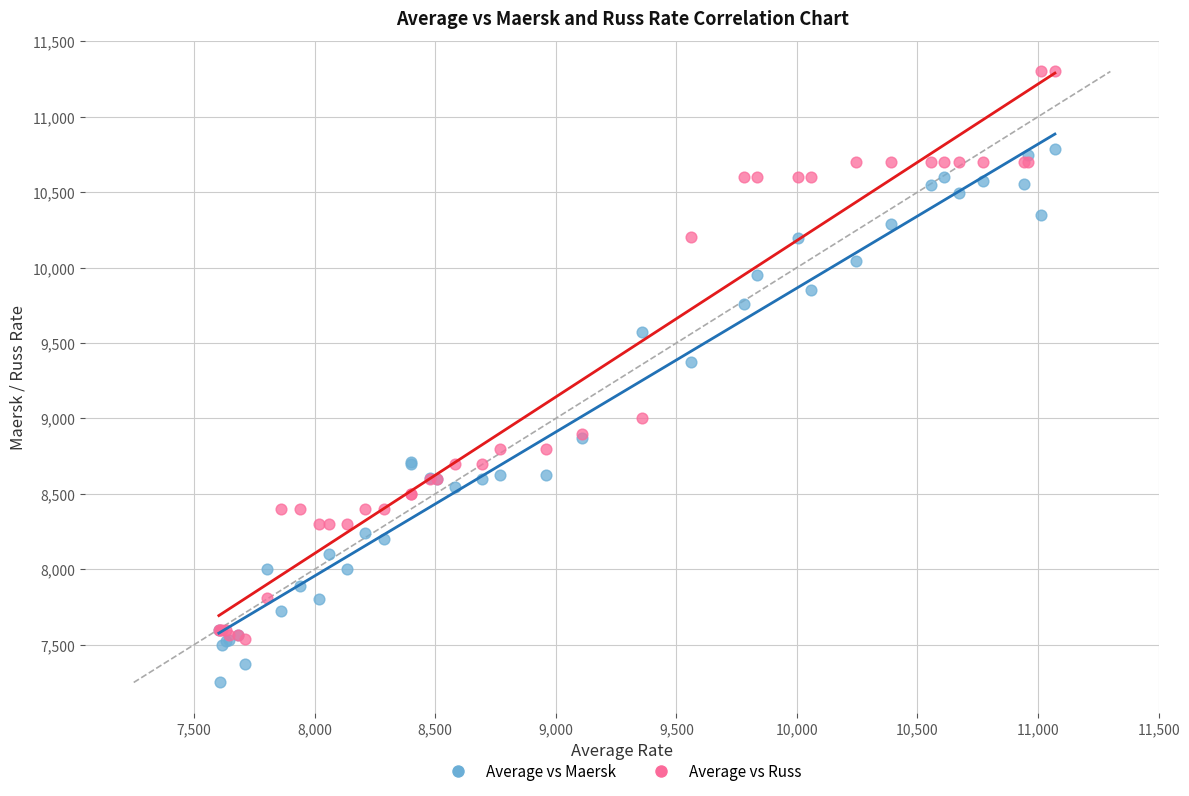

In the Average vs Russ series, what Y value is closest to 9420?

9000